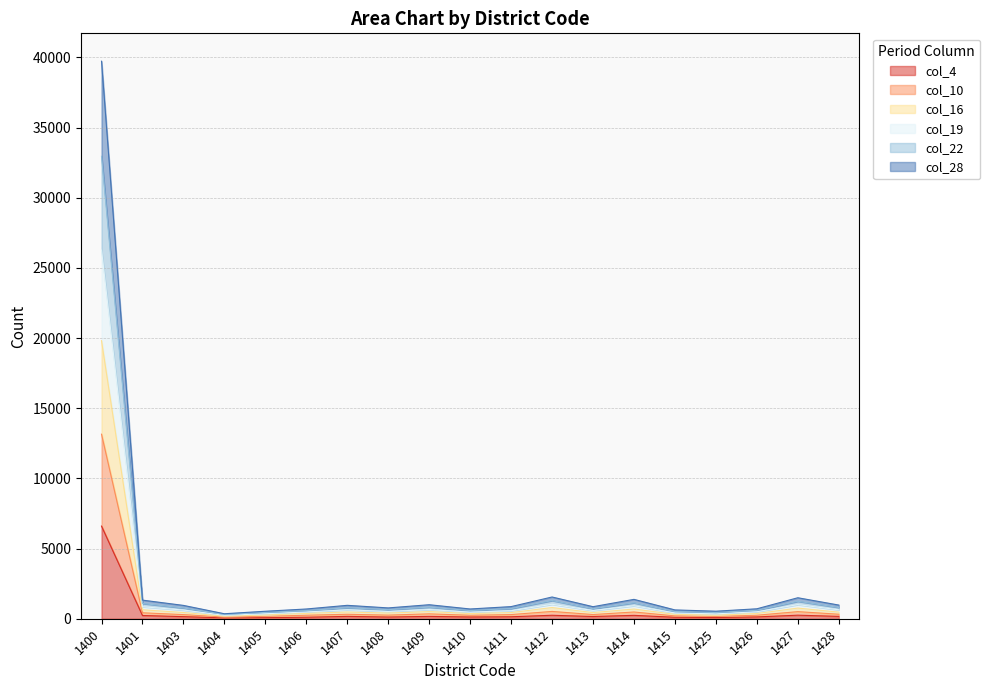

Read the col_28 value at 1401.

423